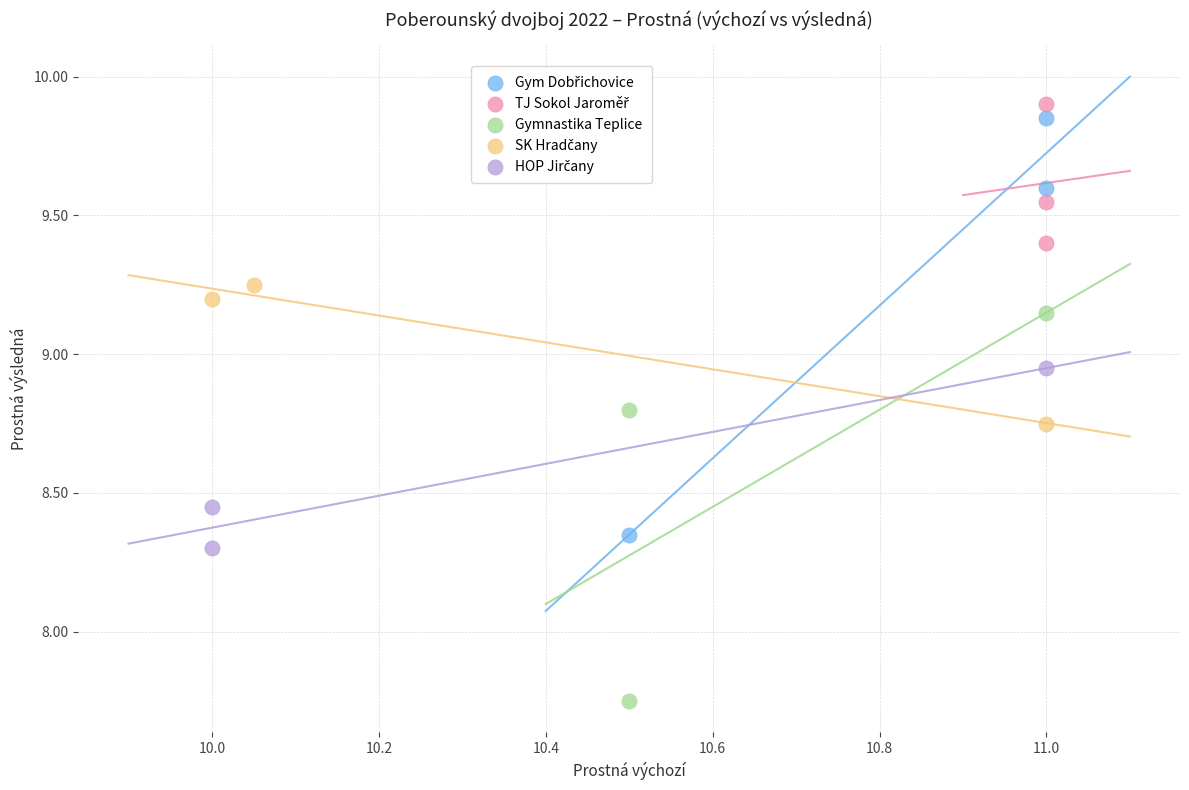

Which series reaches the minimum Y coordinate?

Gymnastika Teplice